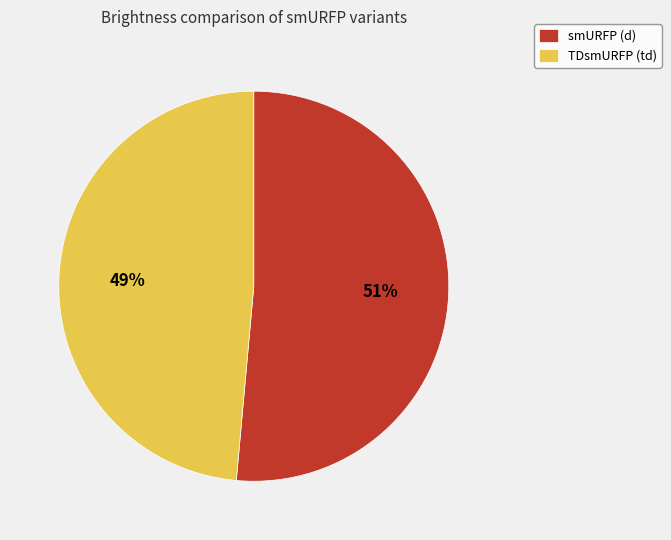

Is there any slice that represents more than half of the pie?

Yes